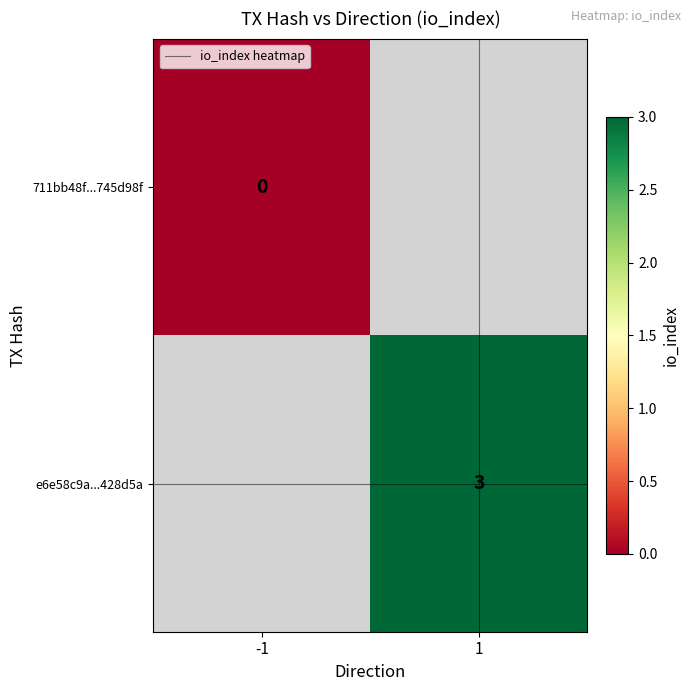

The e6e58c9a...428d5a series shows 1.1 at 1. True or false?

False